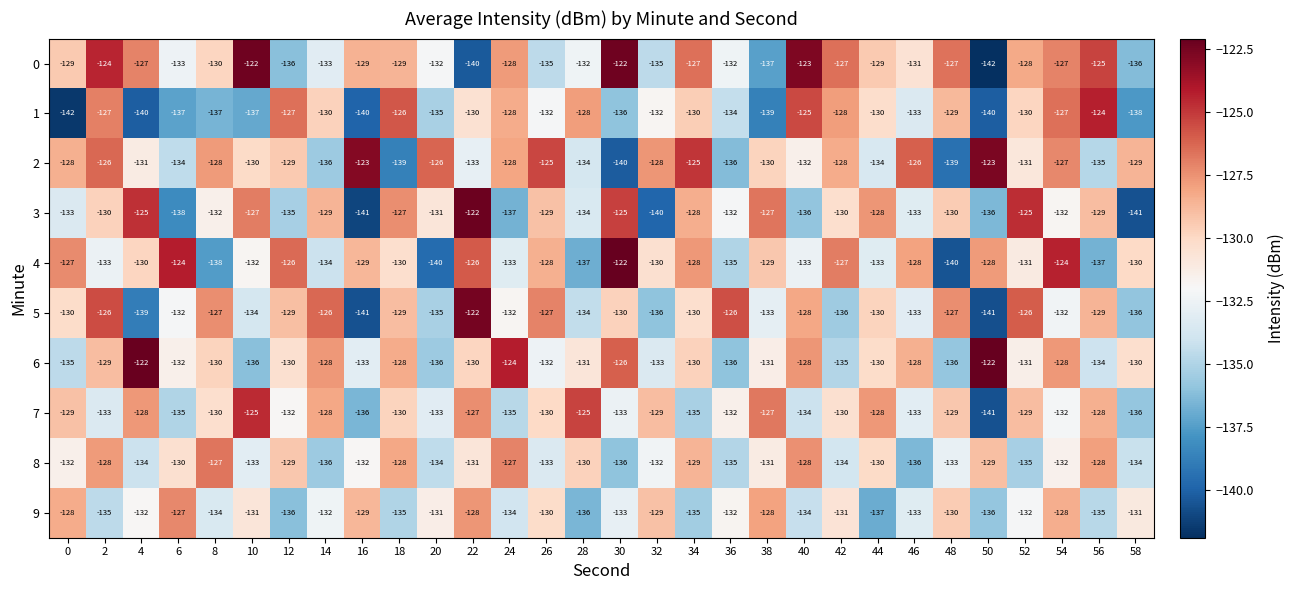

The 6 series shows -122 at 4. True or false?

True